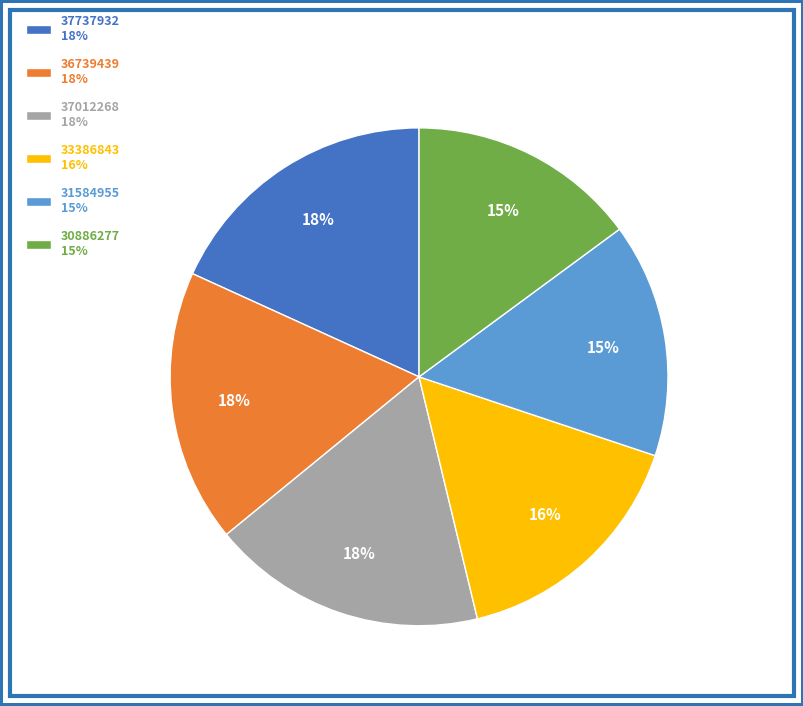

Is there a majority slice in this chart?

No